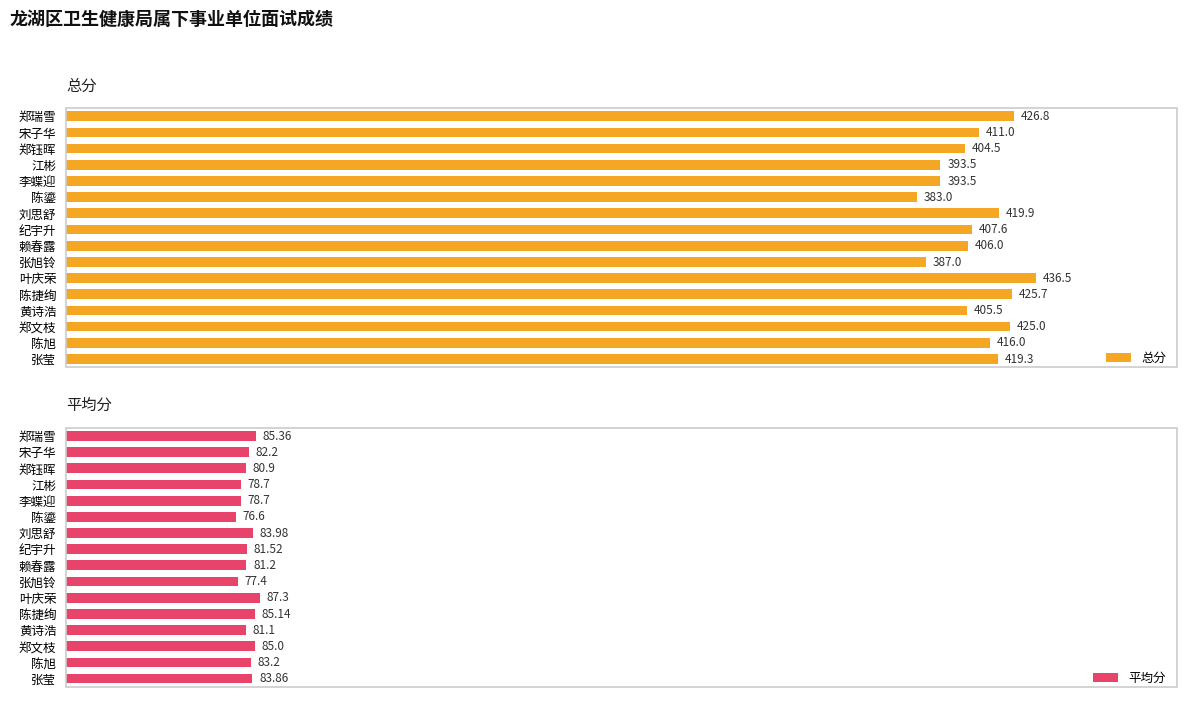

List the series in order of their overall mean, lowest first.

平均分, 总分